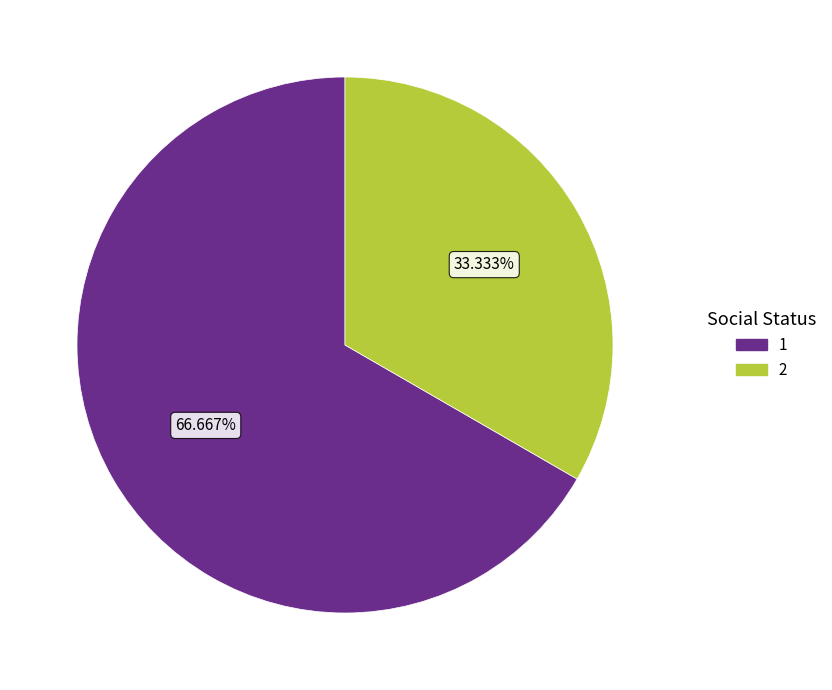

How many slices are in this pie chart?

2